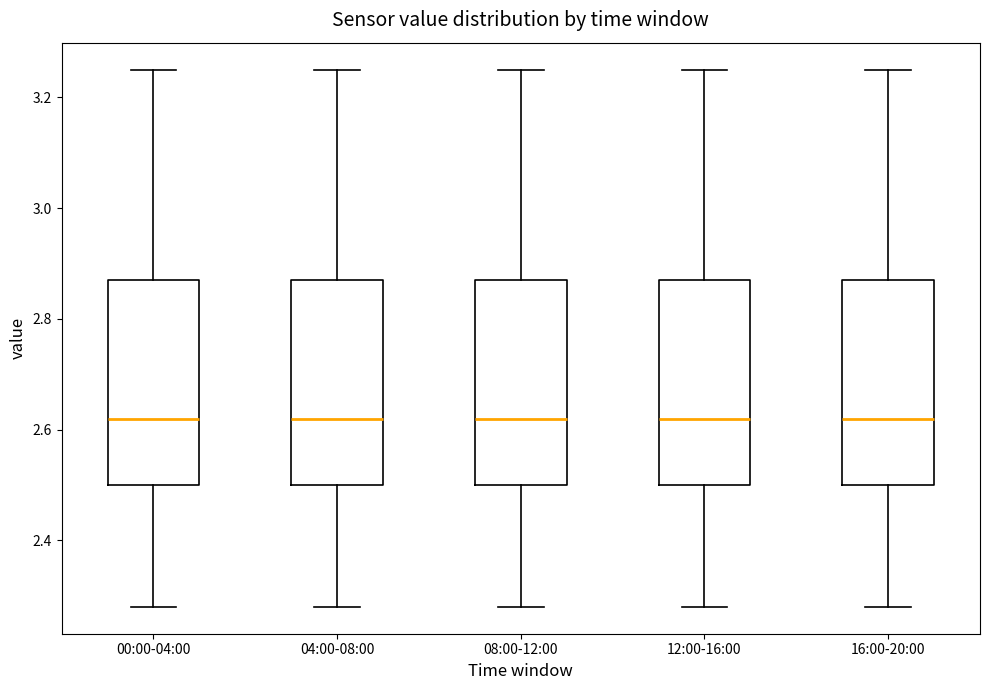

Where does the upper whisker of the box for 08:00-12:00 end on the y-axis? The values are not printed on the chart, so give them approximately, as read against the axis.

3.26